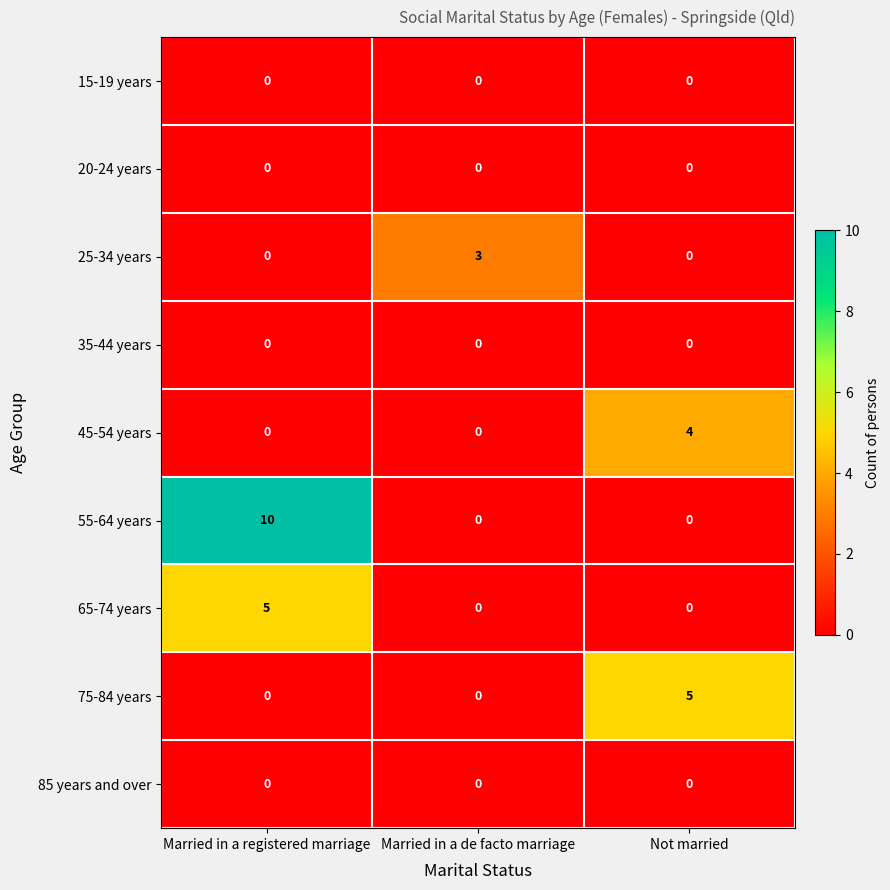

True or false: 65-74 years has a value of 1 at Married in a registered marriage.

False